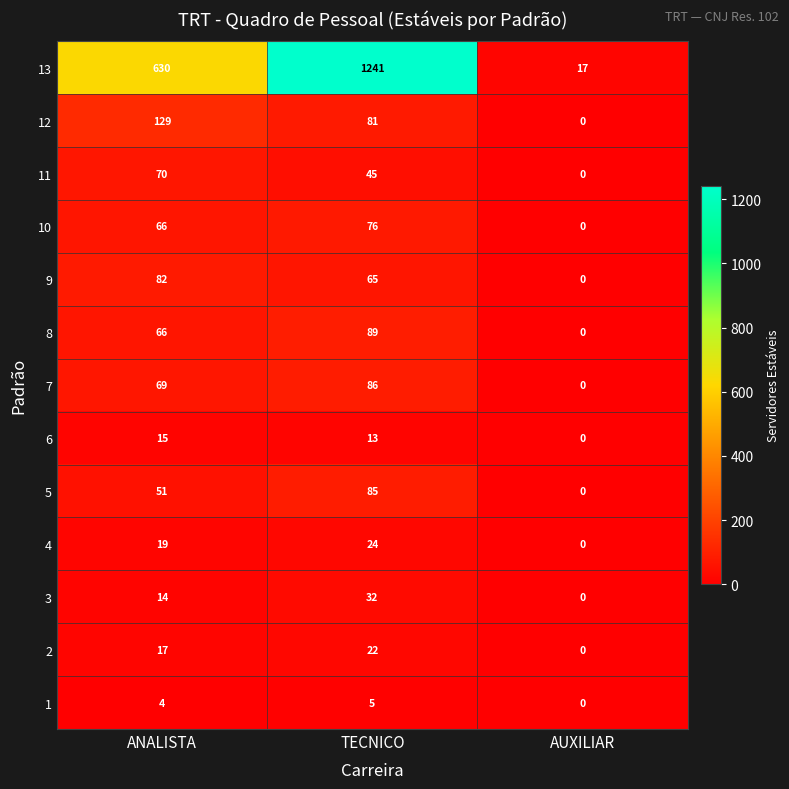

What is the sum of the 1 values at TECNICO and AUXILIAR?

5